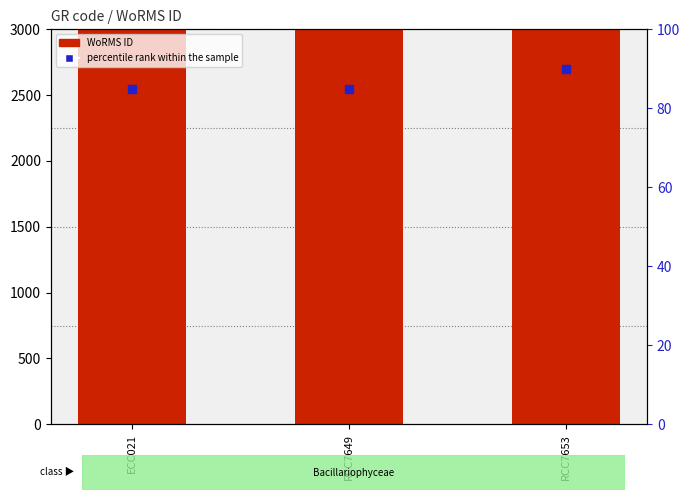

What is the total value across all series at RCC7649?

149295